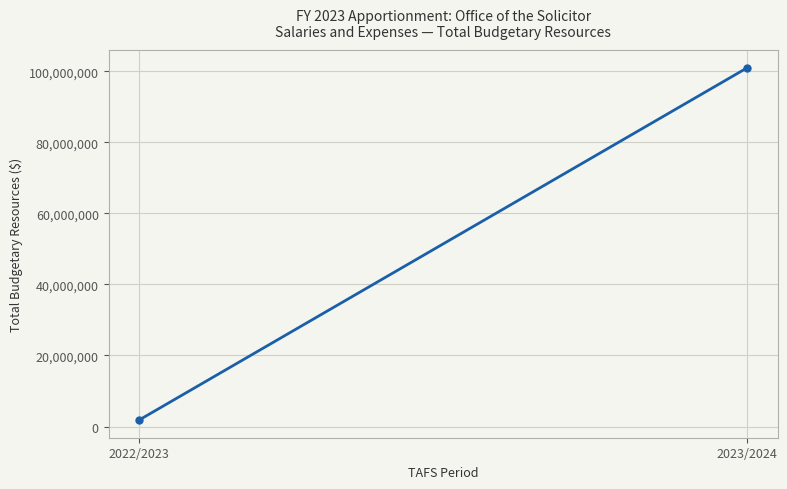

Reading right to left, transcribe all the data shown in this chart.

101050000	1804081